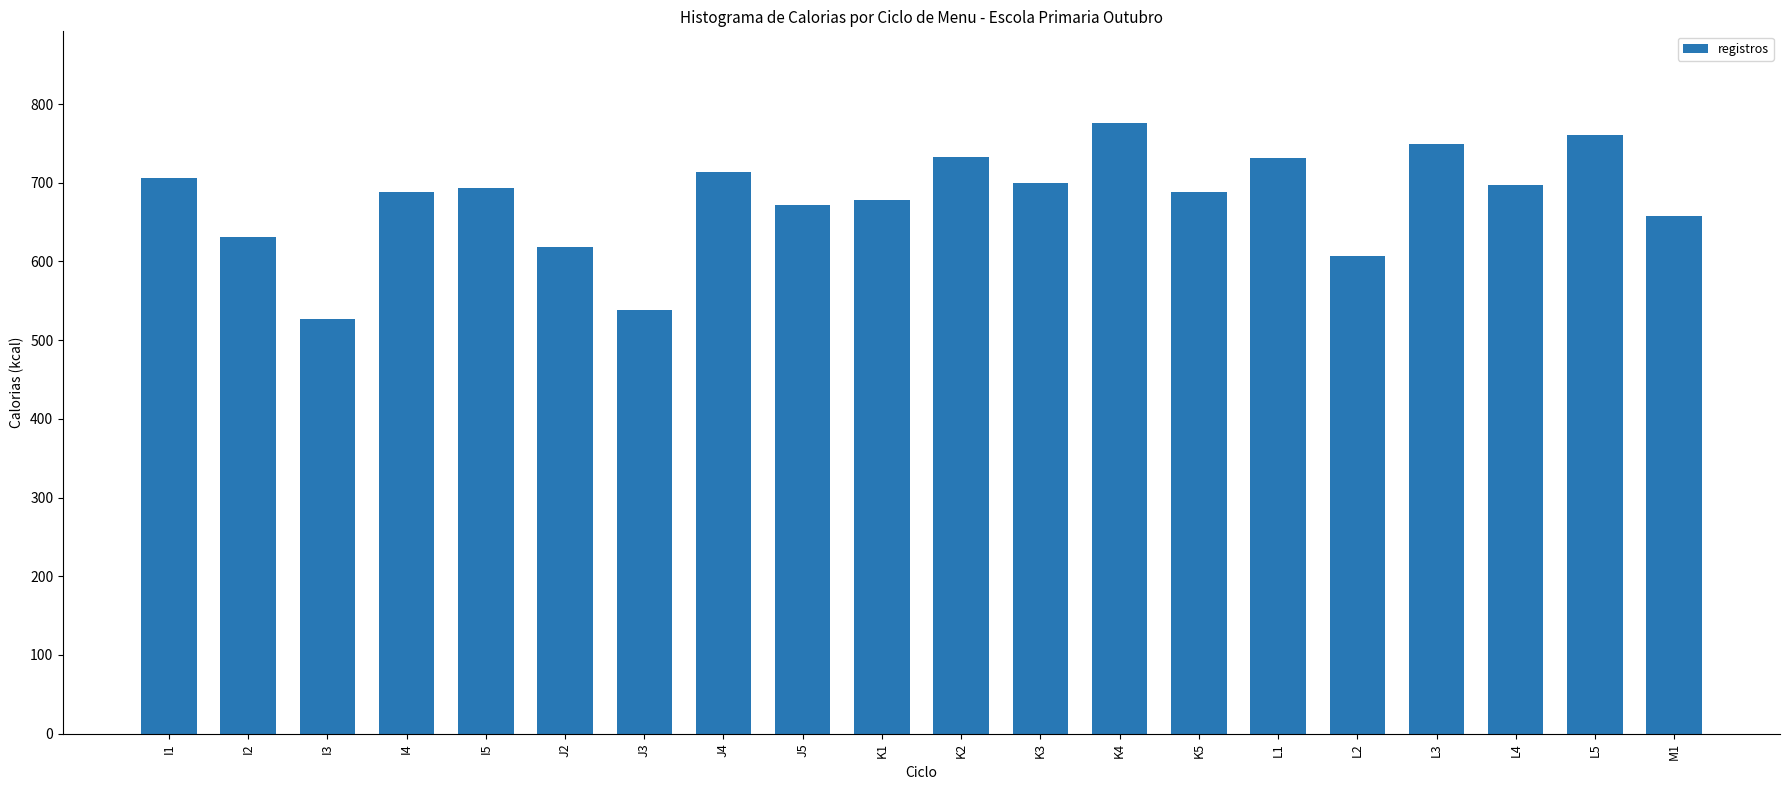

What is the average value?

678.3